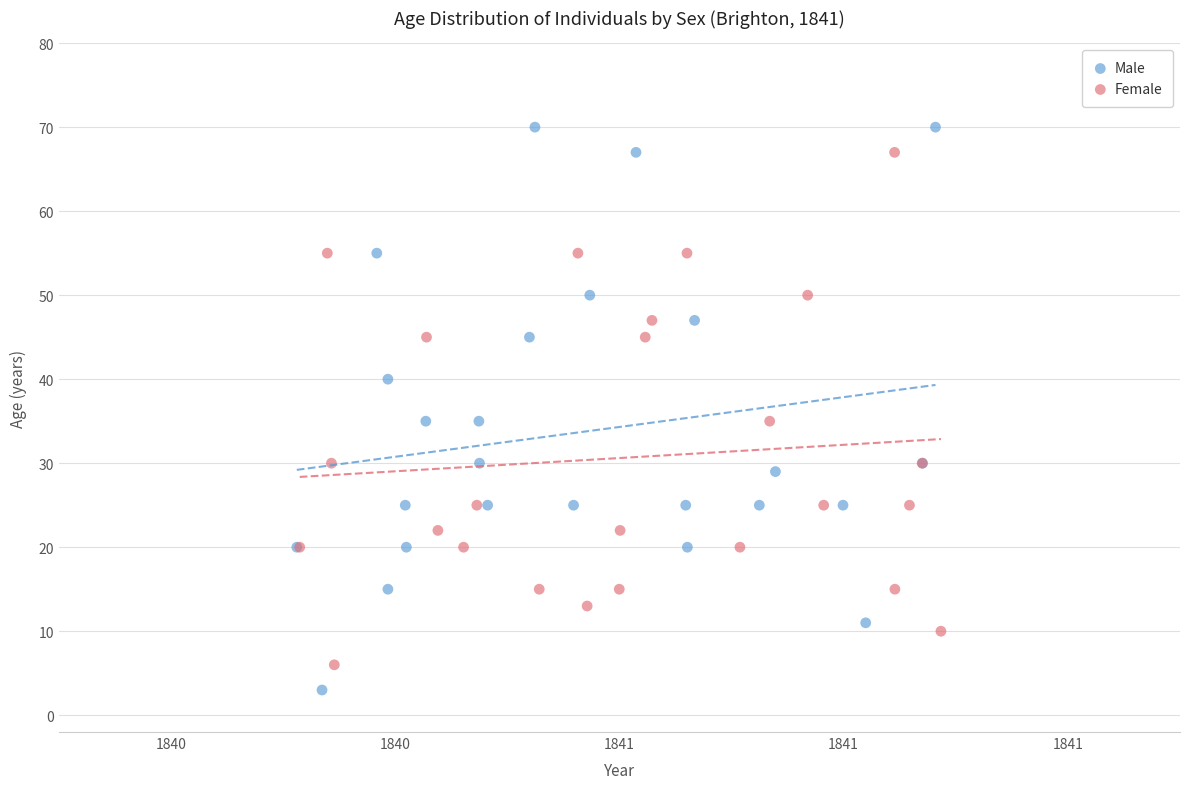

Which series has the widest spread of Y values?

Male